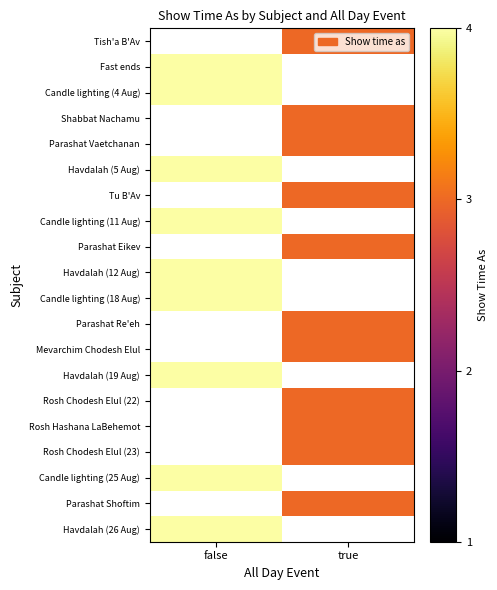

At which category does the chart reach its peak across all series?

false